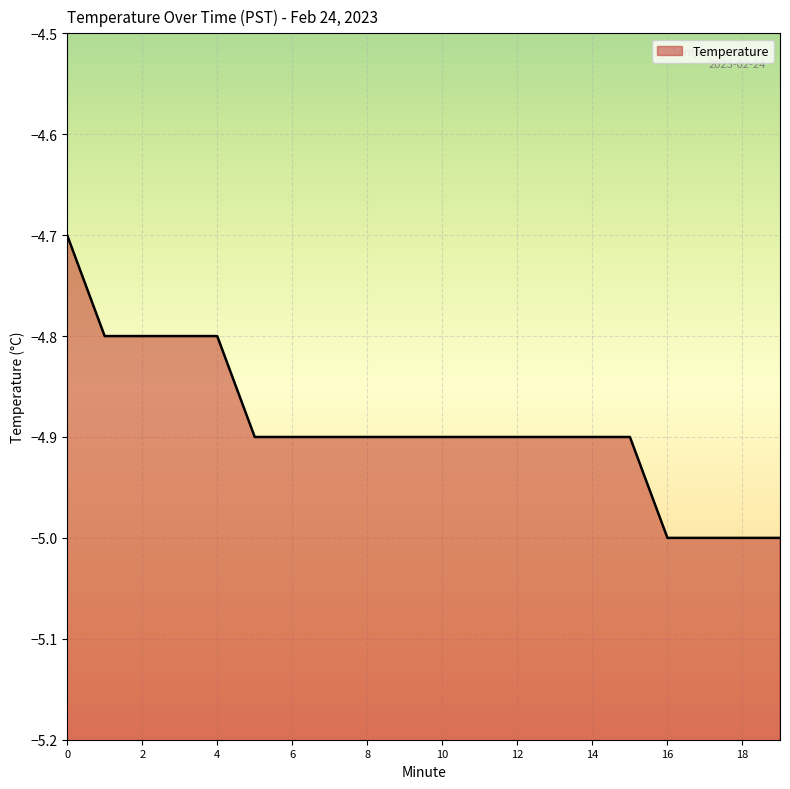

List the labels in order of value, smallest first.

16, 17, 18, 19, 5, 6, 7, 8, 9, 10, 11, 12, 13, 14, 15, 1, 2, 3, 4, 0